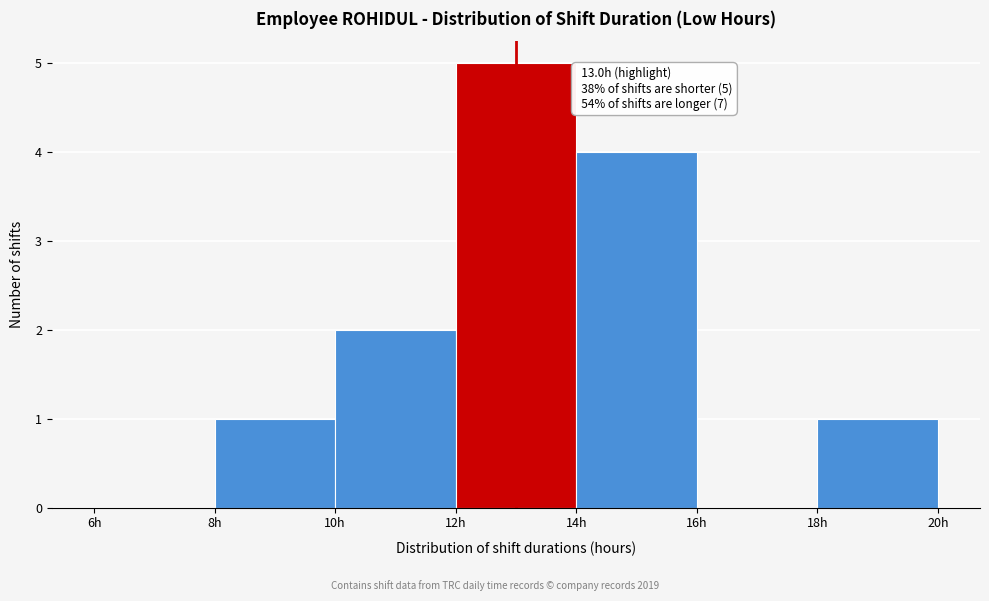

Over which range of the x-axis is the bar tallest?

12 to 14